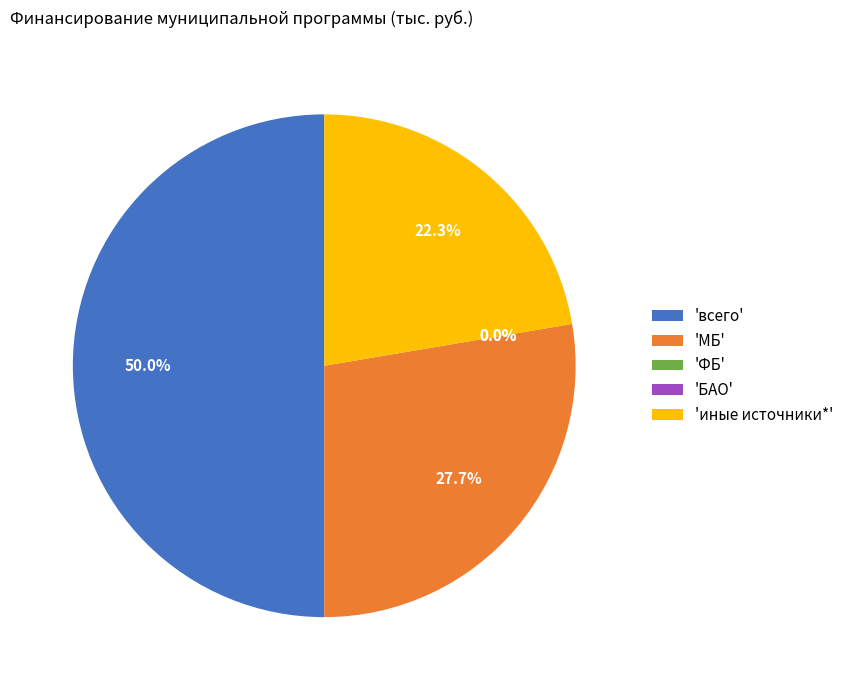

Which slice is the largest?

всего